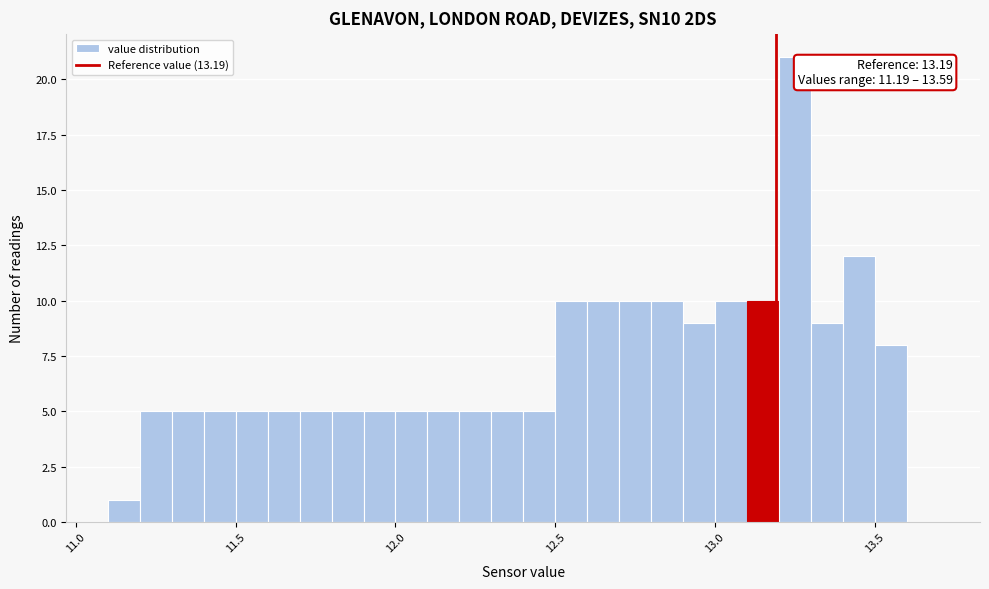

Read against the x-axis, roughly where is the centre of the tallest bar?

13.25